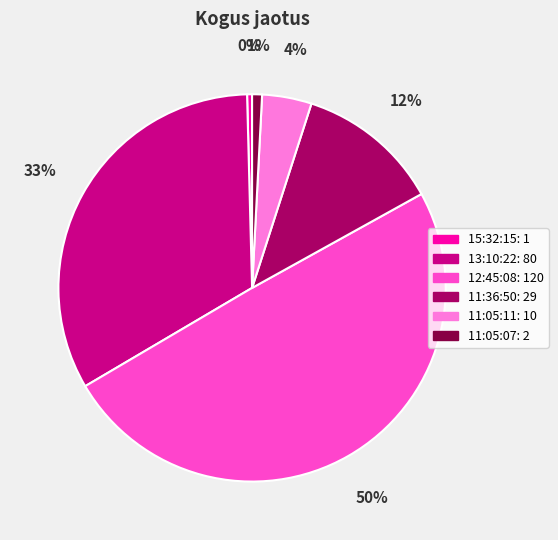

Is 11:05:07 the majority of the pie?

No